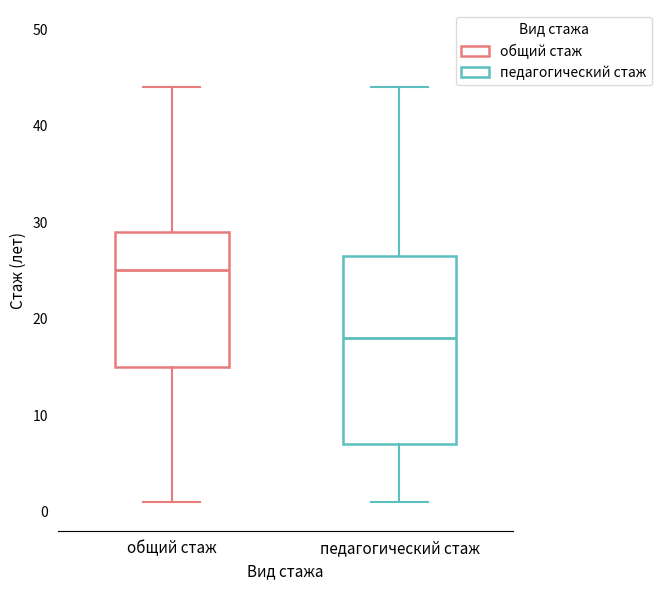

Which box is the tallest, from its lower edge to its upper edge?

педагогический стаж